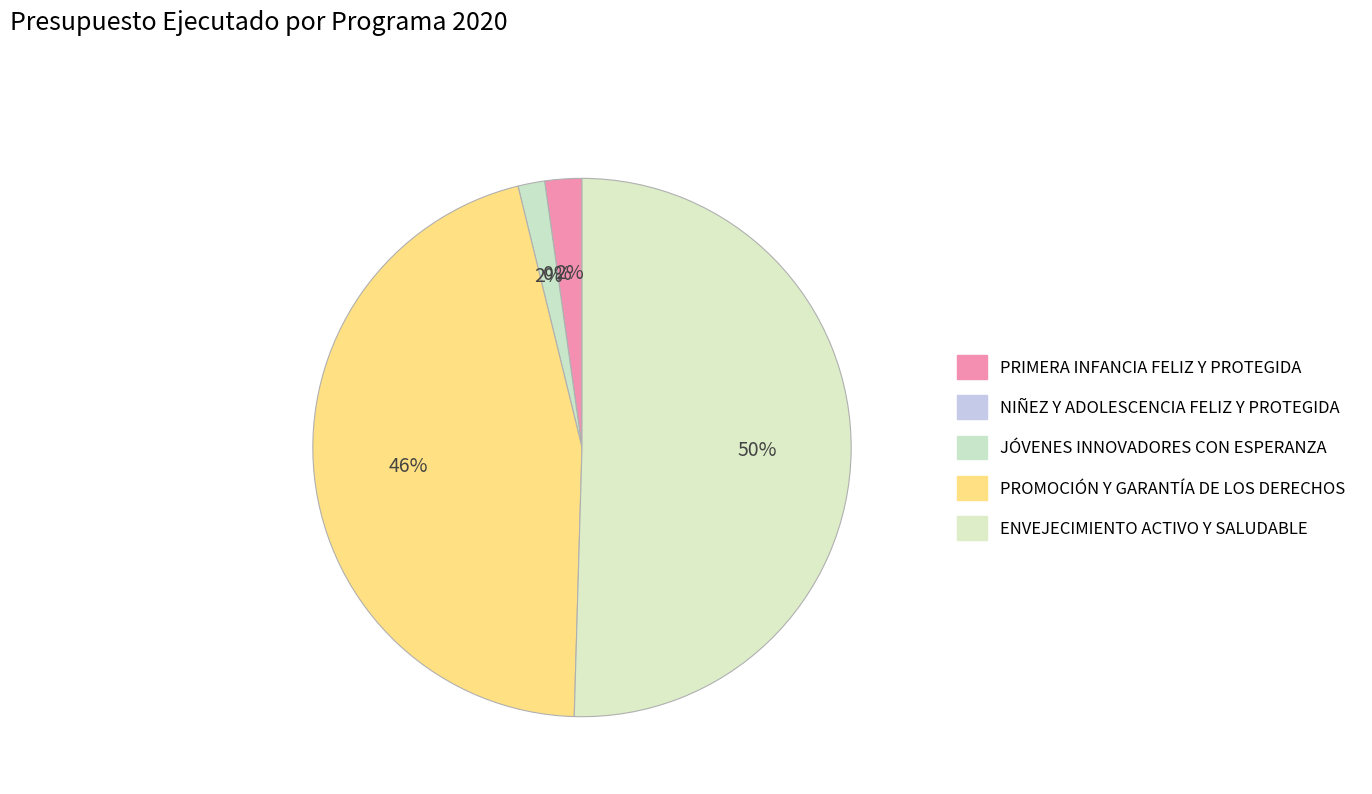

Rank the categories by value from lowest to highest.

NIÑEZ Y ADOLESCENCIA FELIZ Y PROTEGIDA, JÓVENES INNOVADORES CON ESPERANZA, PRIMERA INFANCIA FELIZ Y PROTEGIDA, PROMOCIÓN Y GARANTÍA DE LOS DERECHOS, ENVEJECIMIENTO ACTIVO Y SALUDABLE